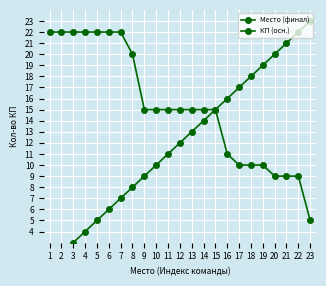

Between 5 and 19, which is larger?

19